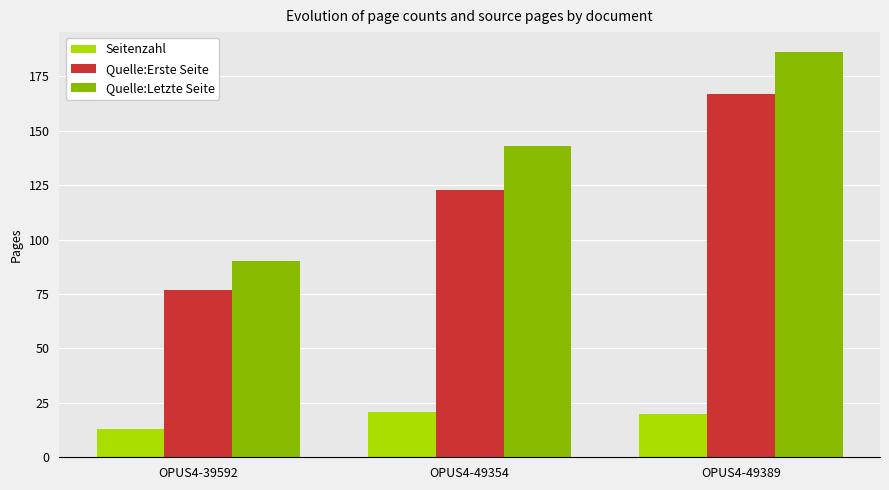

What is the average value of the Quelle:Letzte Seite series?

140